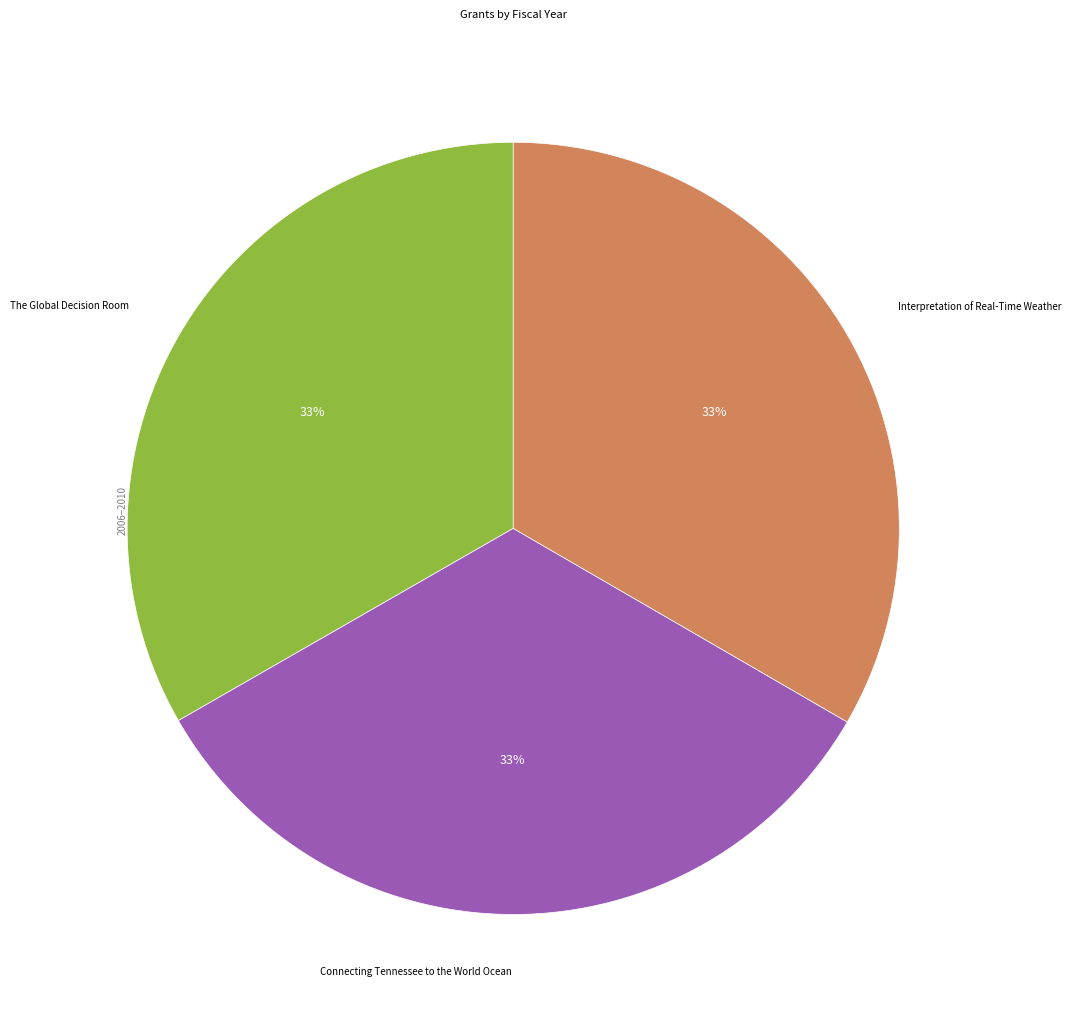

To the nearest percent, what is the average slice percentage?

33%